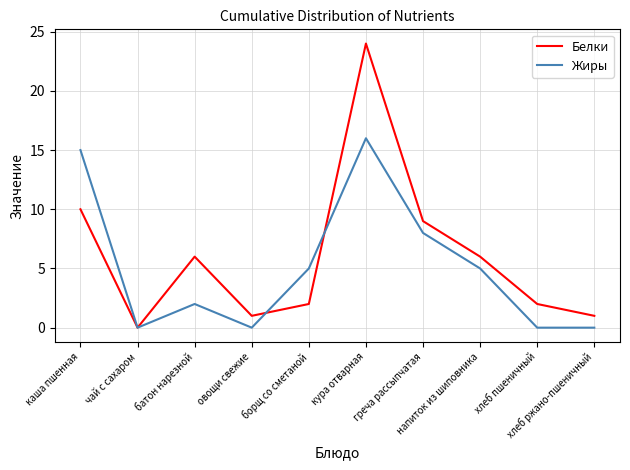

What is the difference between the second highest and second lowest values in the Жиры series?

15